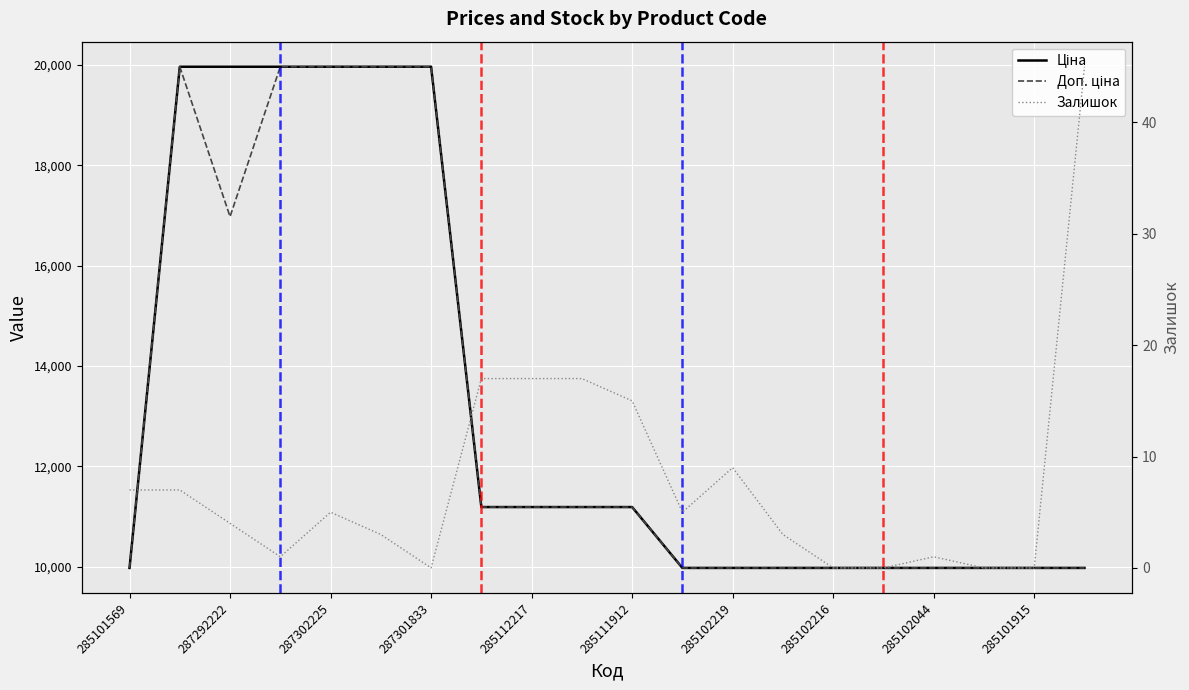

Is it true that Доп. ціна equals 6877.8 at 17?

False